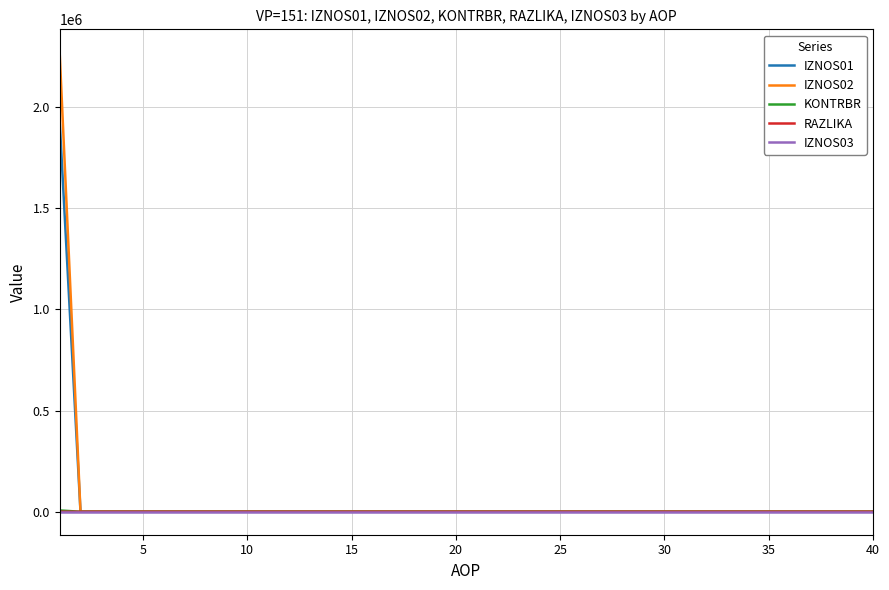

What is the maximum value shown in the chart?

2271167.7